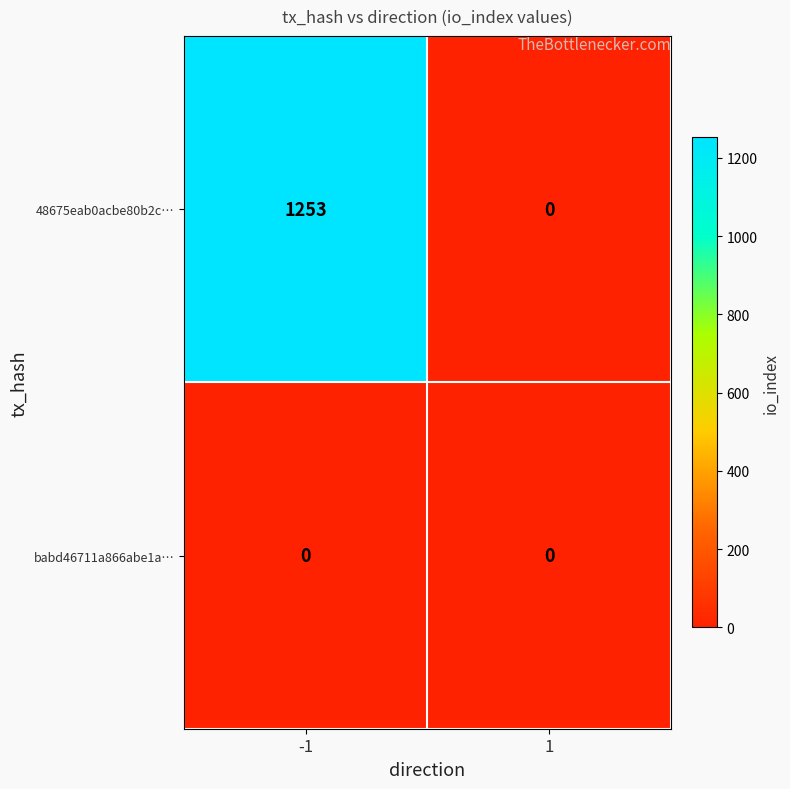

Which series changed the most between -1 and 1?

48675eab0acbe80b2c…